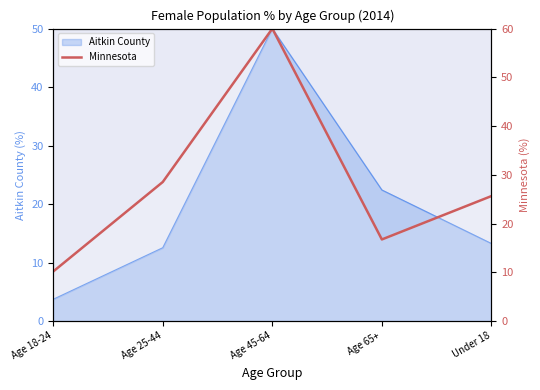

How many values are below 25?

2